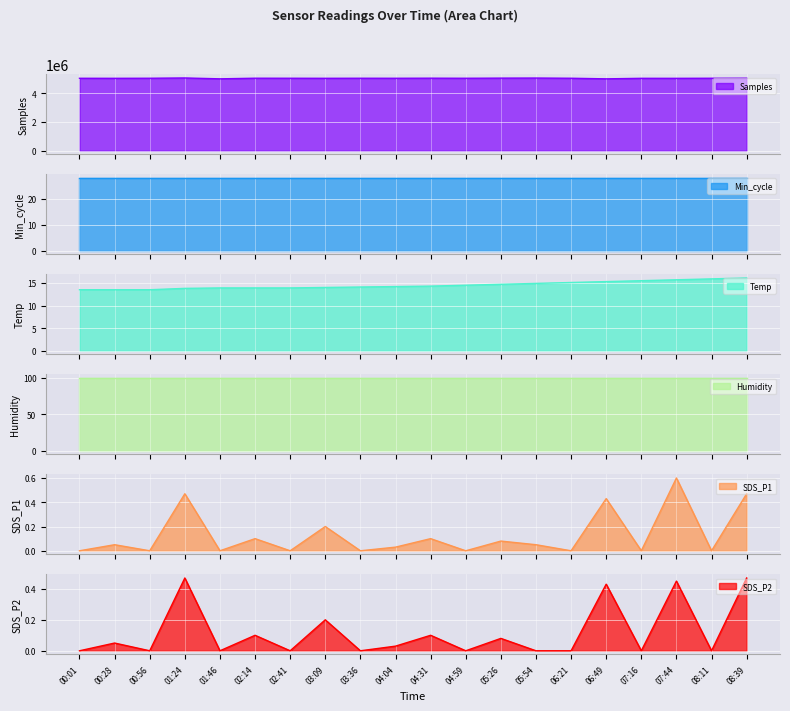

At how many categories does at least one series exceed 2294387?

20